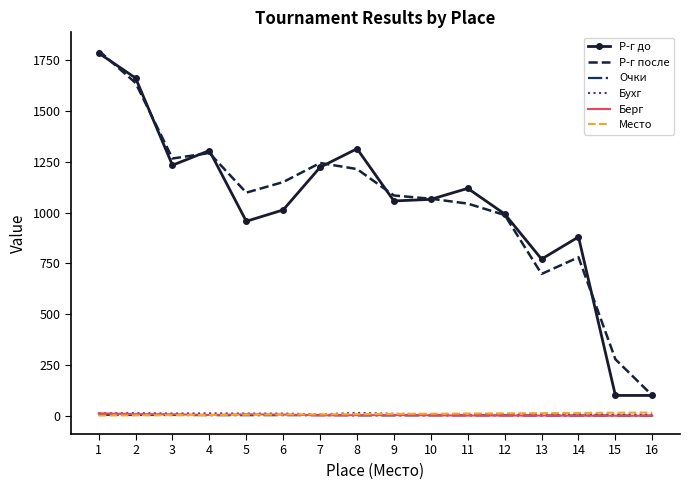

The value of Р-г до at 7 is 1223. True or false?

True